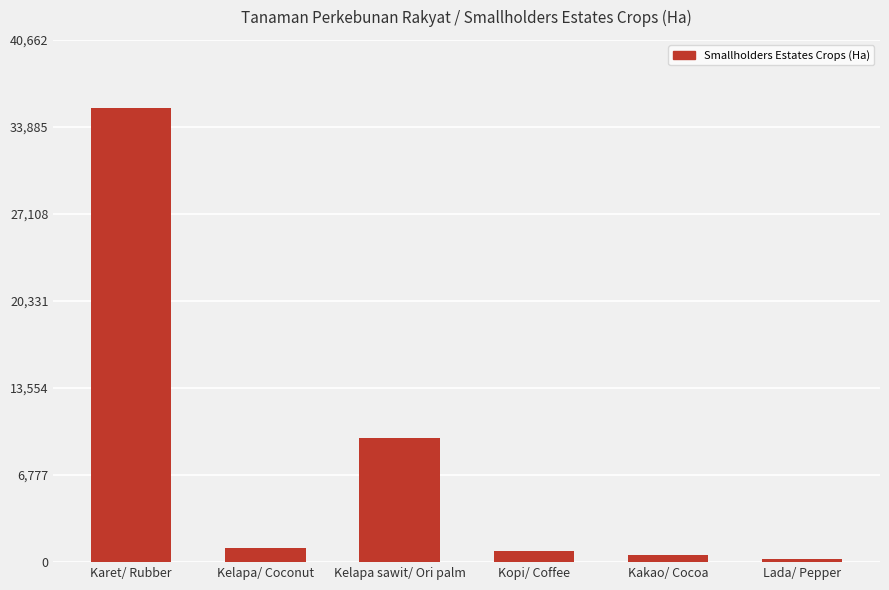

How many bars are there in total?

6